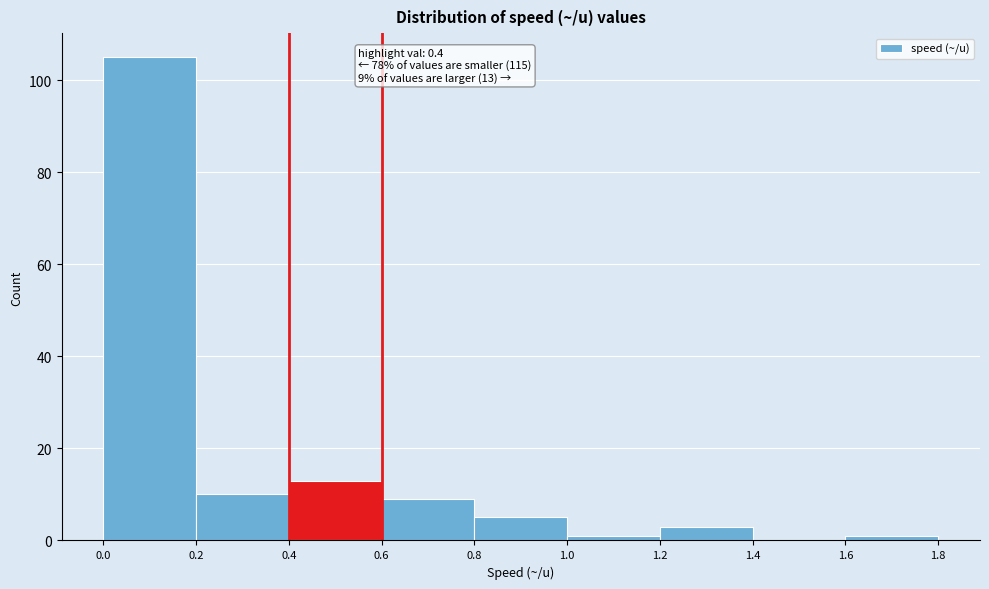

Which range on the x-axis has the tallest bar?

0.0 to 0.2